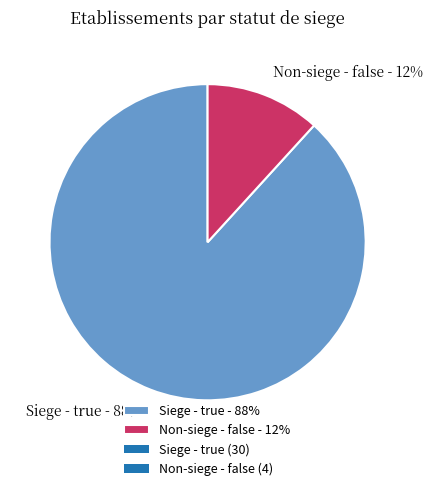

Count the number of slices in the pie.

2